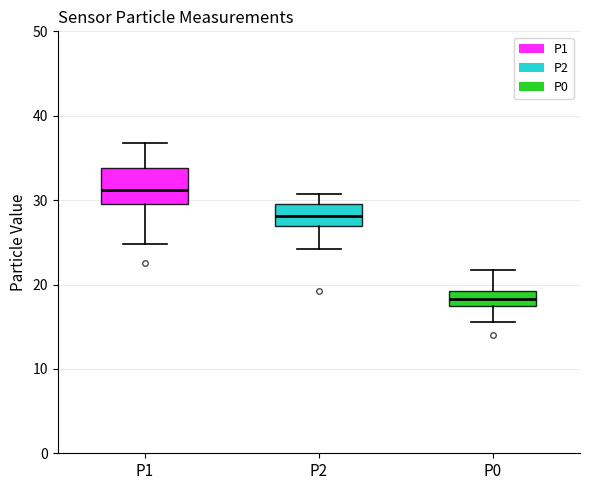

Reading left to right, read every box against the y-axis: the position of its median line, the range the box covers, and the ends of its whiskers. The values are not printed on the chart, so give them approximately, as read against the axis.

P1: median 31, box 30 to 34, whiskers 25 to 37
P2: median 28, box 27 to 30, whiskers 24 to 31
P0: median 18 (inside the box), box 18 to 19, whiskers 16 to 22